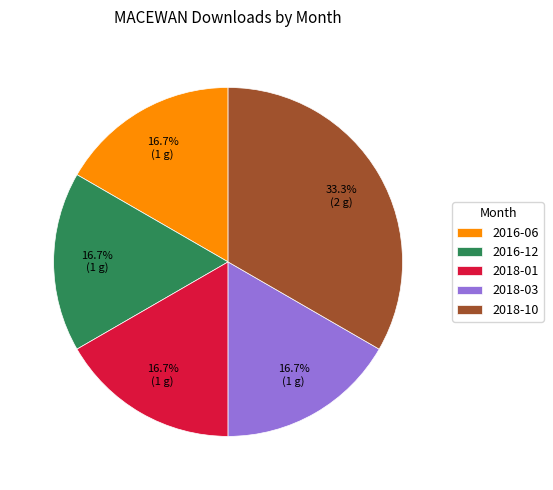

Count the number of slices in the pie.

5